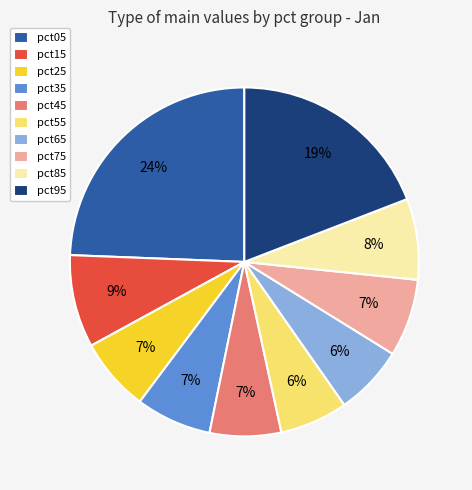

Is the sum of pct85 and pct65 greater than half?

No